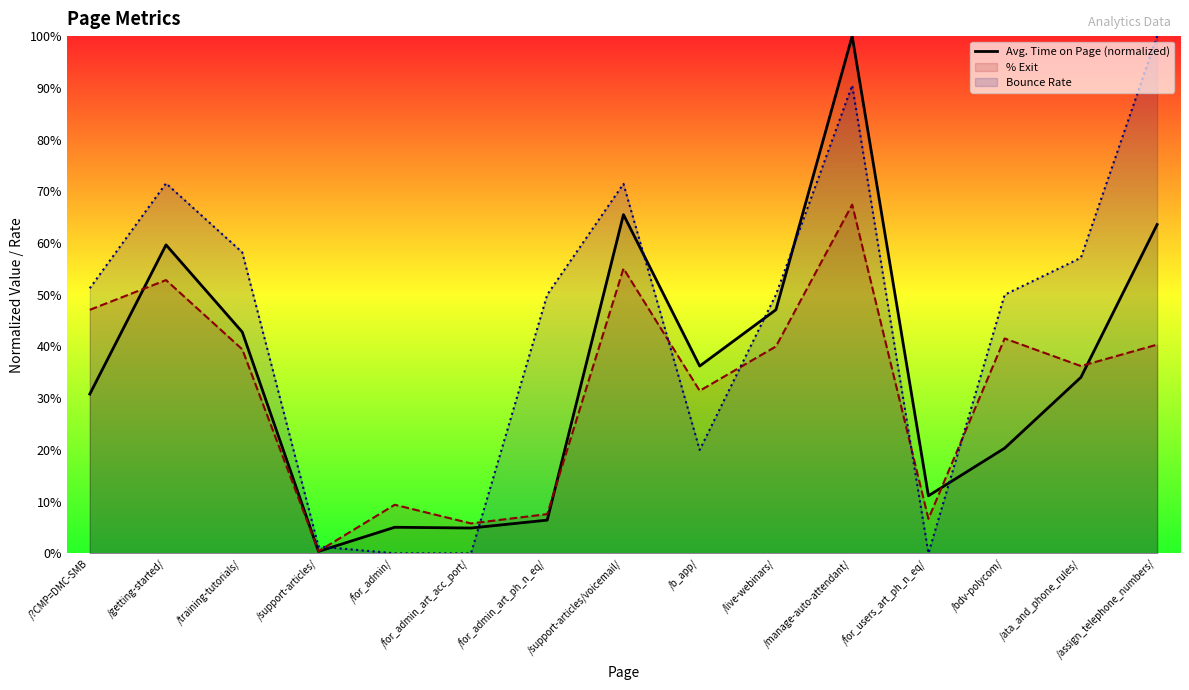

What is the difference between the values at /live-webinars/ and /b_app/?

0.1